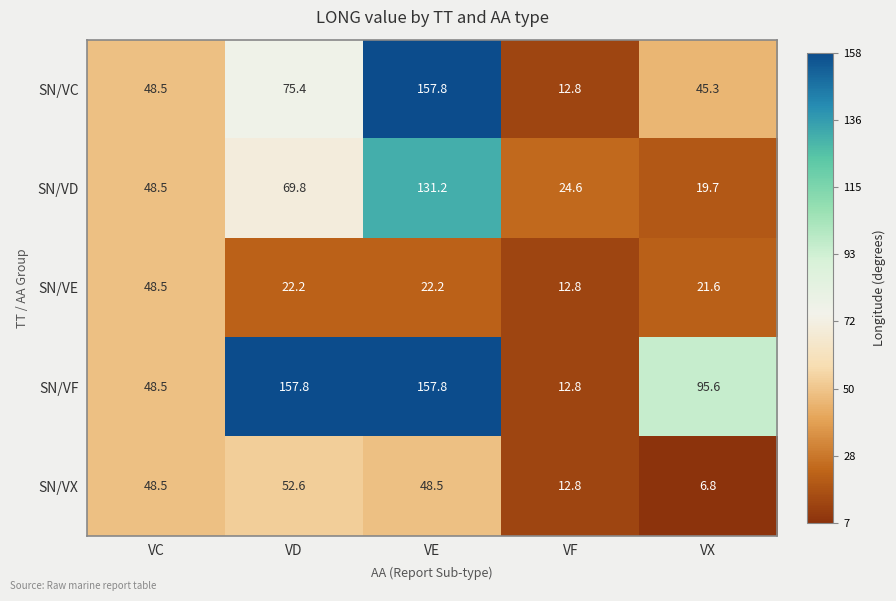

At which label is SN/VD closest to 75?

VD